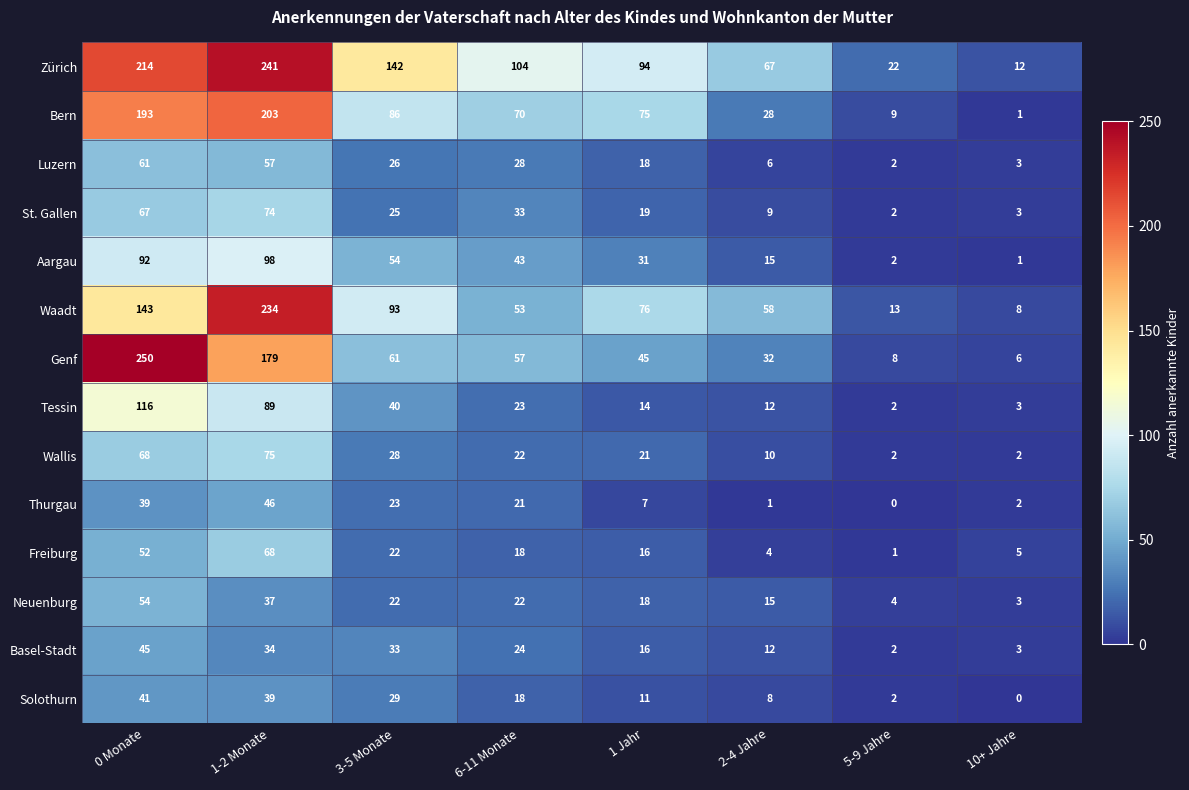

What is the maximum value shown in the chart?

250